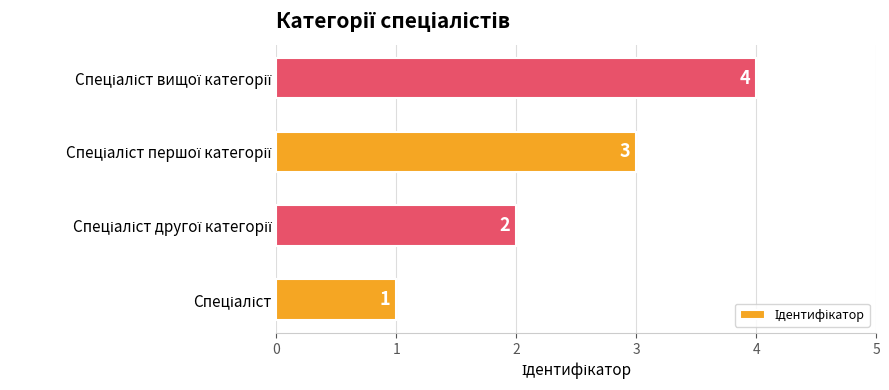

What is the difference between the maximum and minimum values?

3